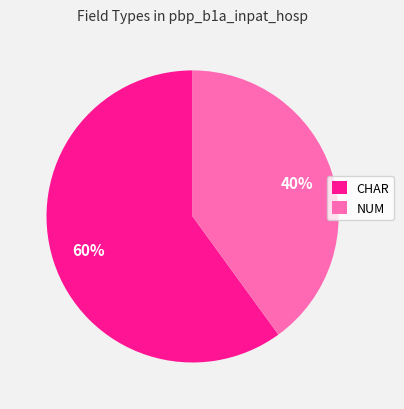

Which slice is the smallest?

NUM